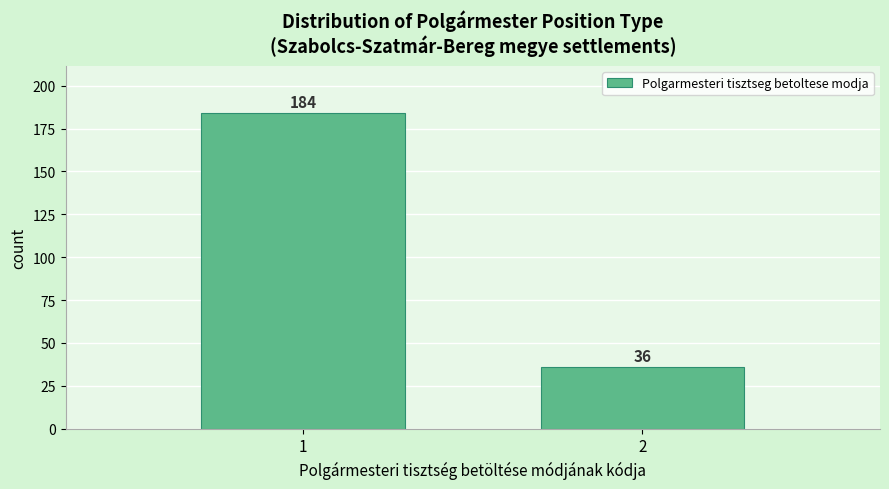

Reading left to right, what are all the values shown in this chart?

1=184	2=36